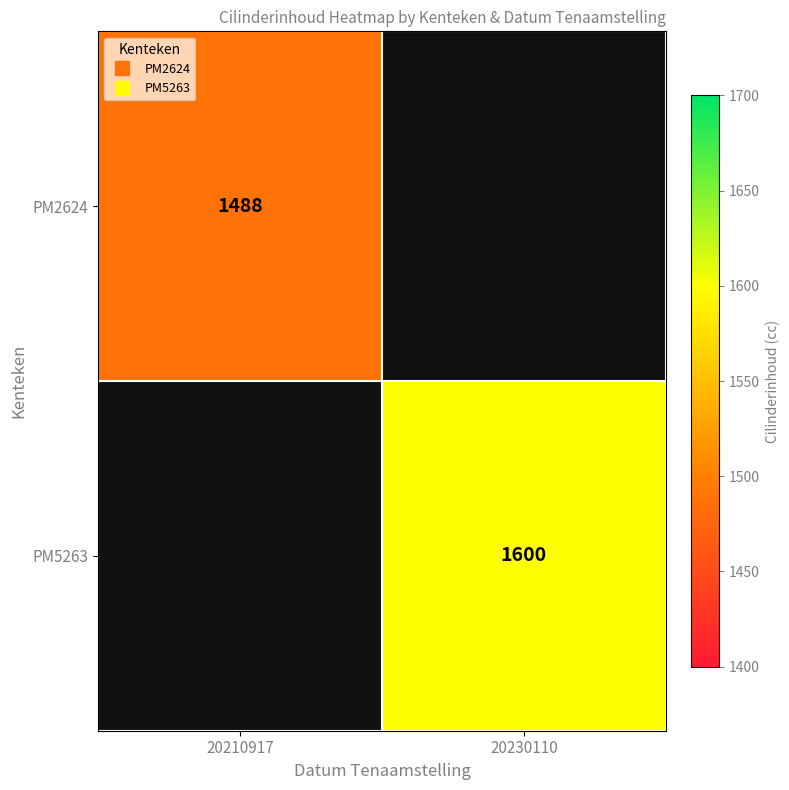

Is the value of PM2624 at 20210917 greater than the value of PM5263 at 20210917?

No